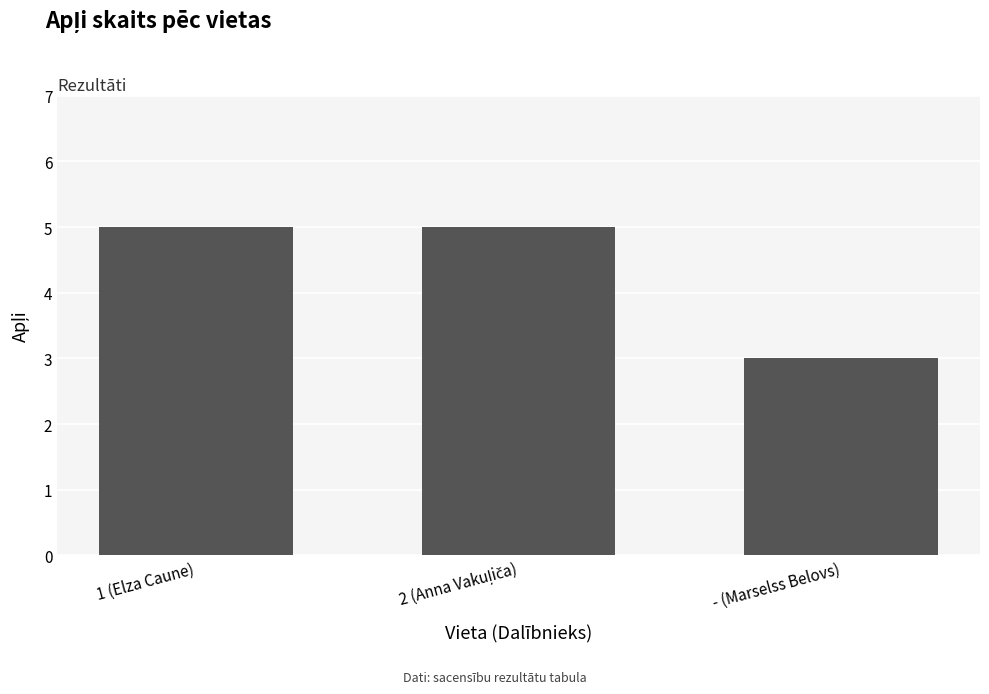

What is the label of the 1st bar from the left?

1 (Elza Caune)